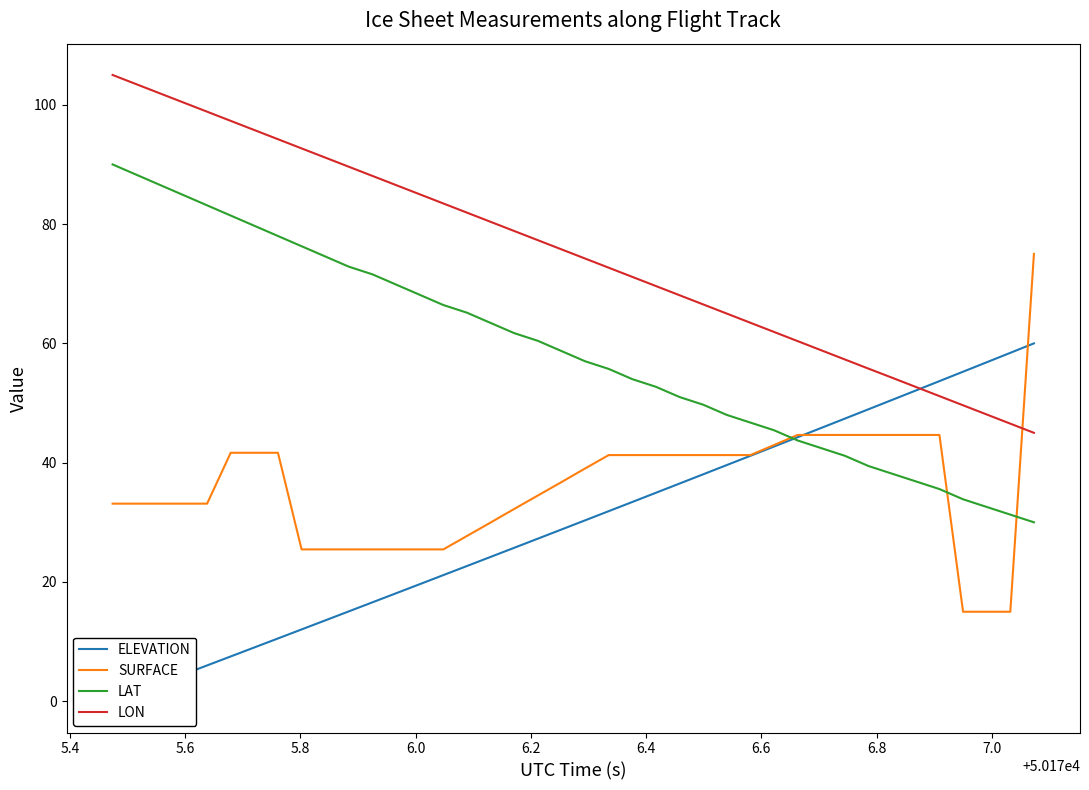

Which series ends up on top after the final intersection of LON and SURFACE?

SURFACE